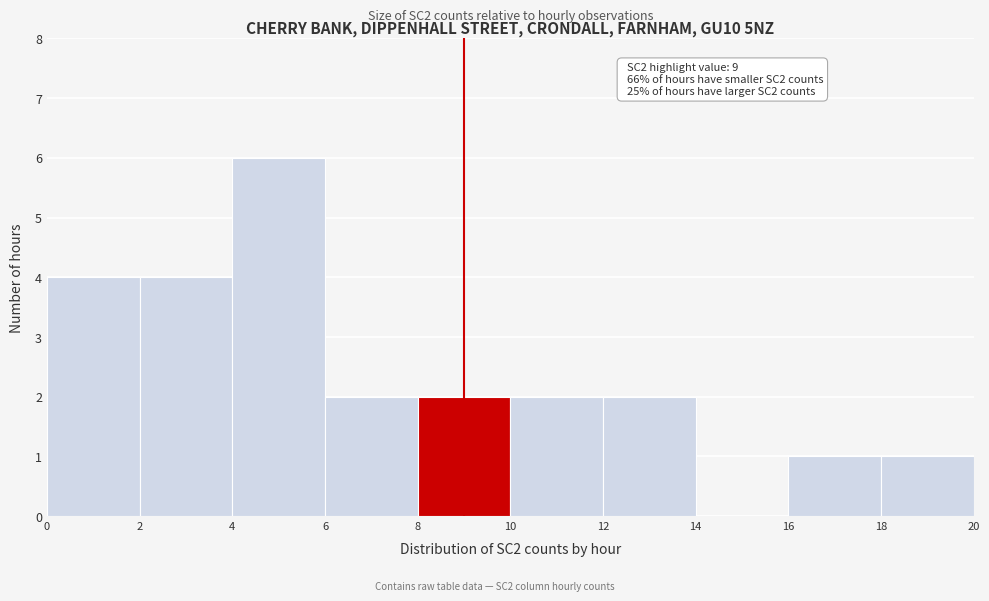

Which range on the x-axis has the tallest bar?

4 to 6